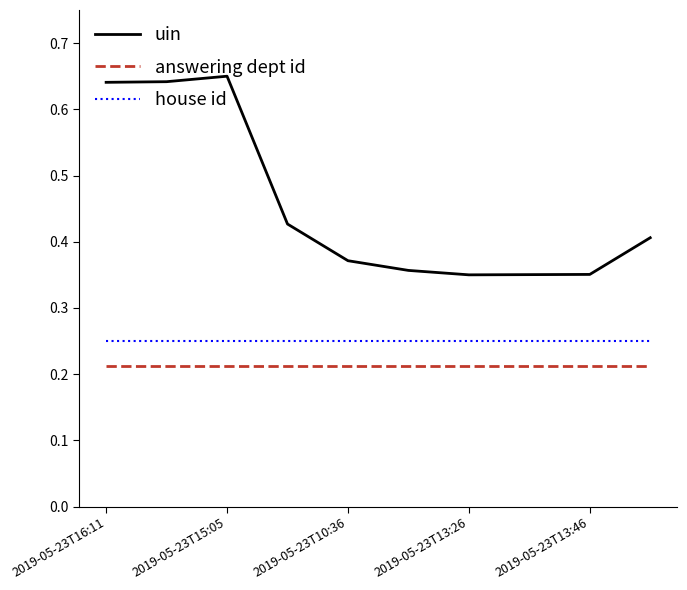

List the series in order of their peak value, highest first.

uin, house id, answering dept id